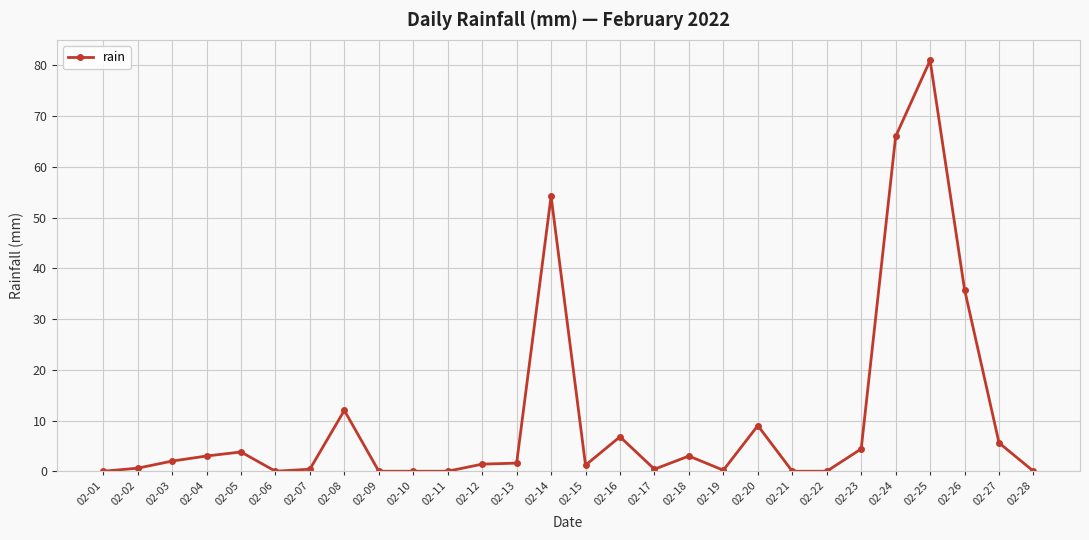

What is the sum of the values at 02-17 and 02-12?

1.8